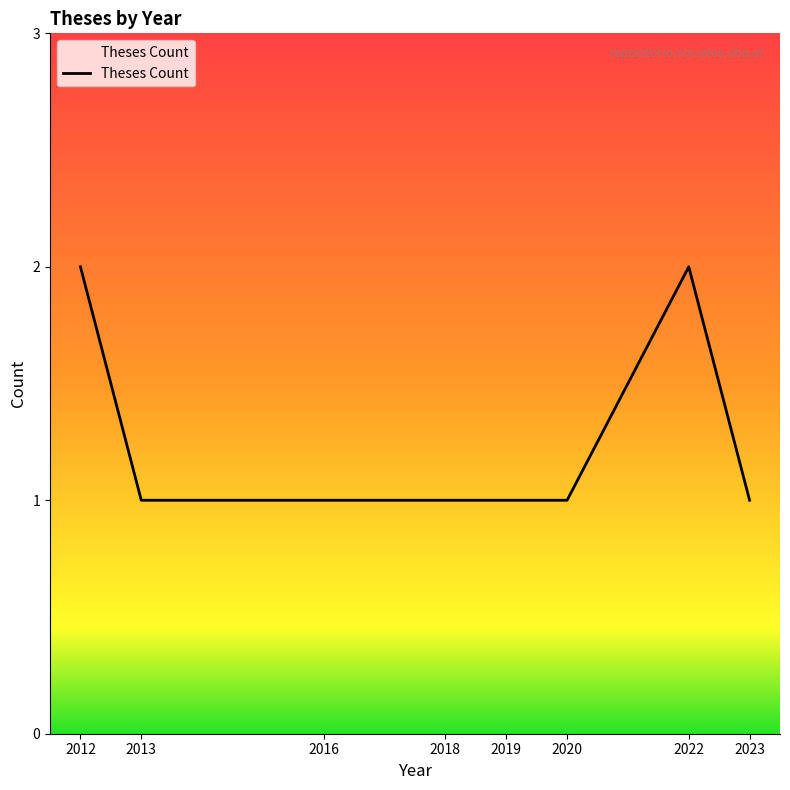

What is the sum of all values?

10